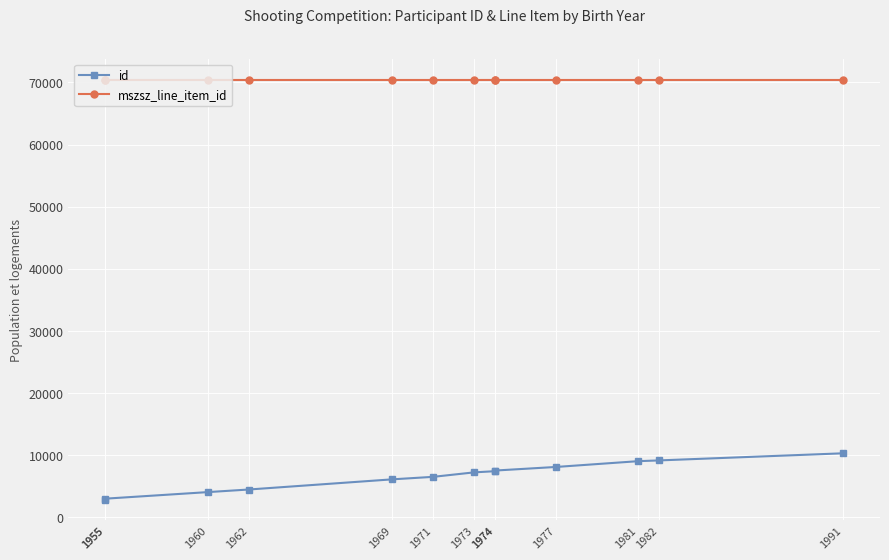

The value of mszsz_line_item_id at 1991 is 110737. True or false?

False